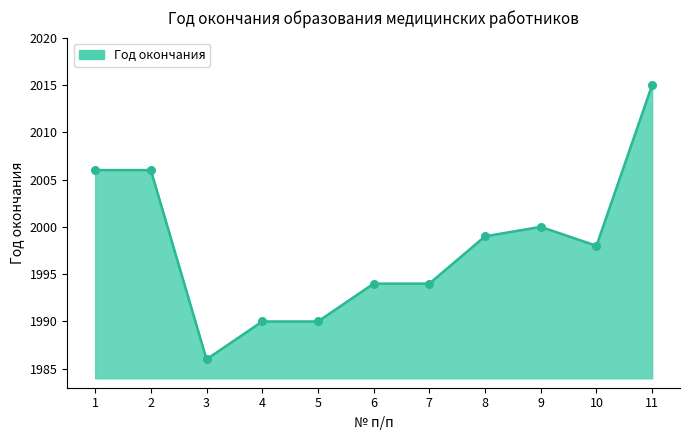

What is the ratio of the value at 3 to the value at 11?

1.0